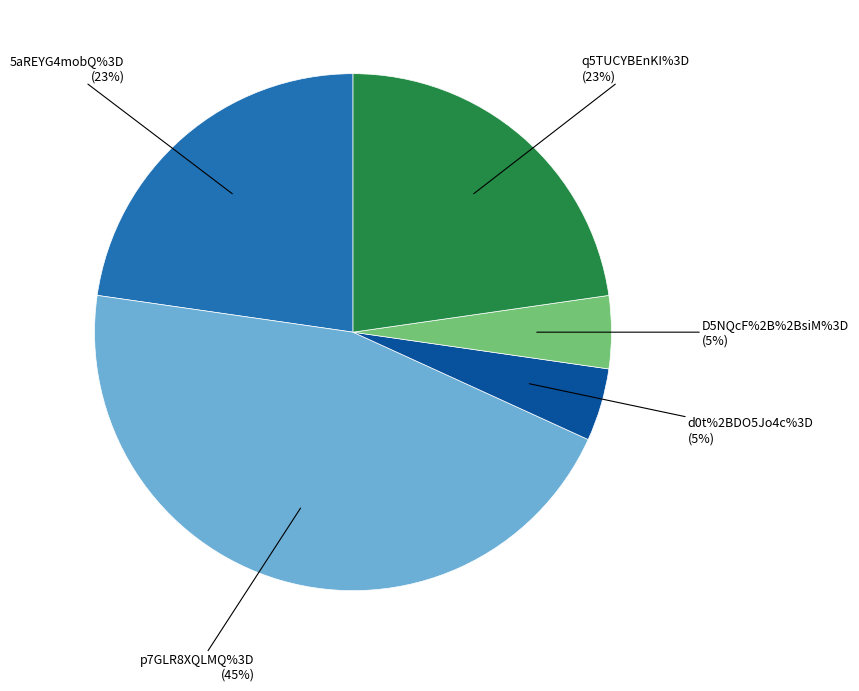

Is it true that d0t%2BDO5Jo4c%3D is 16% of the pie?

False